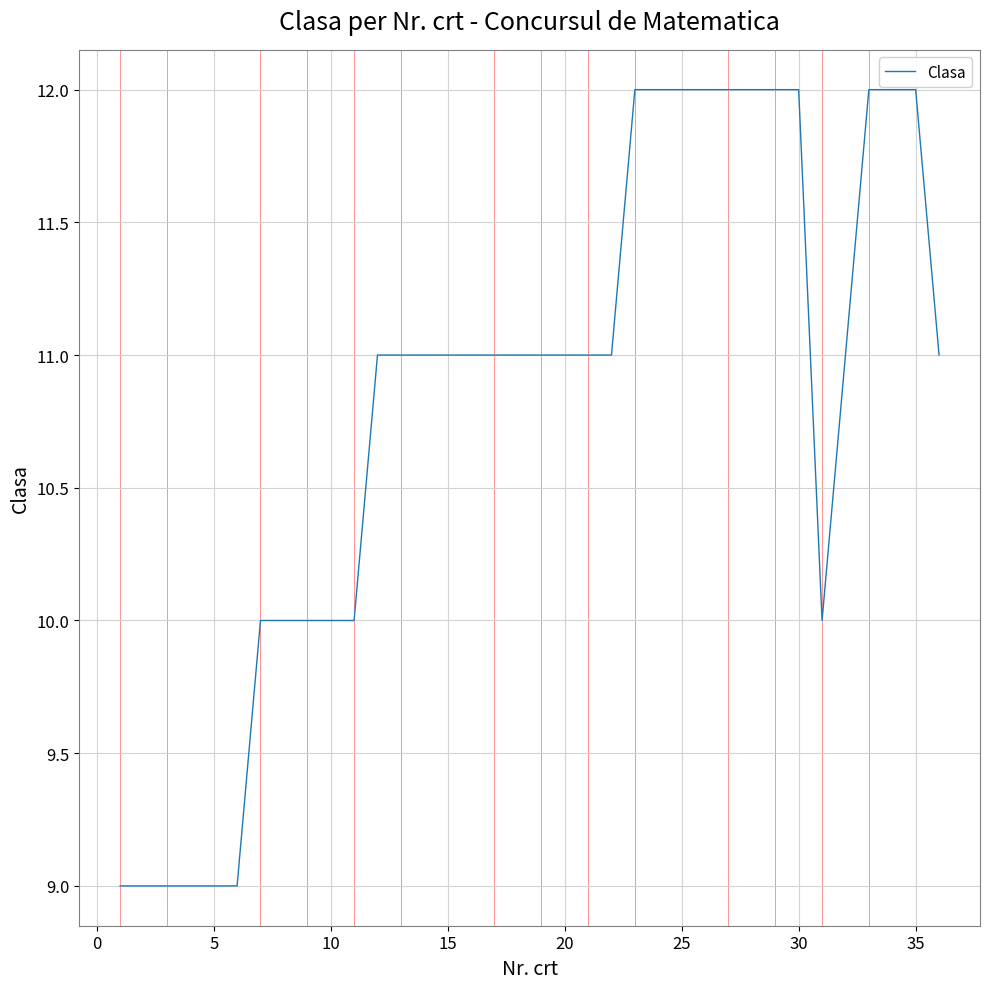

Does the chart have visible grid lines?

Yes